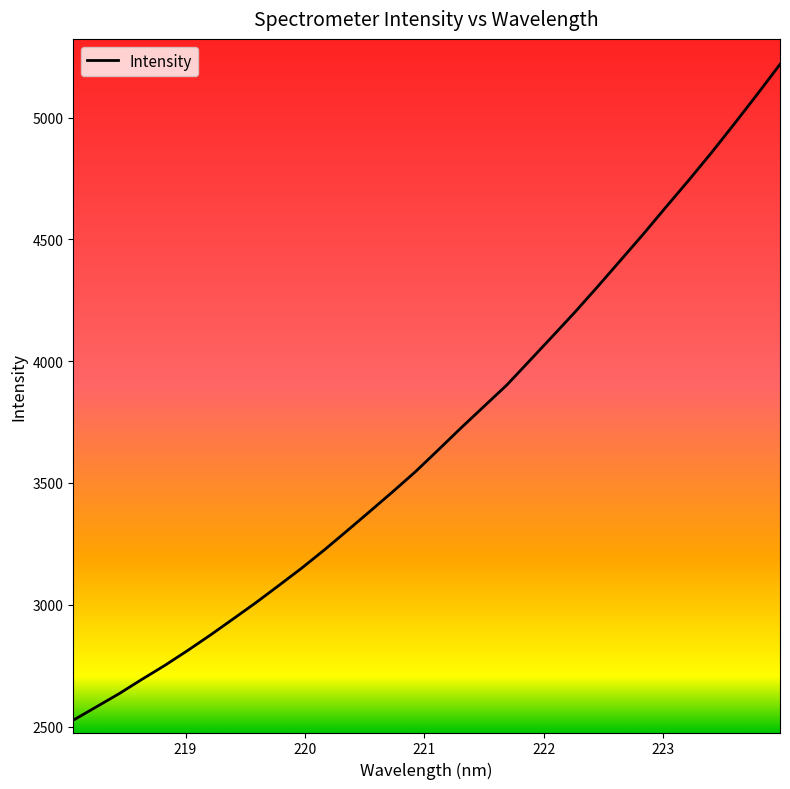

What is the difference between the maximum and minimum values?

2692.9